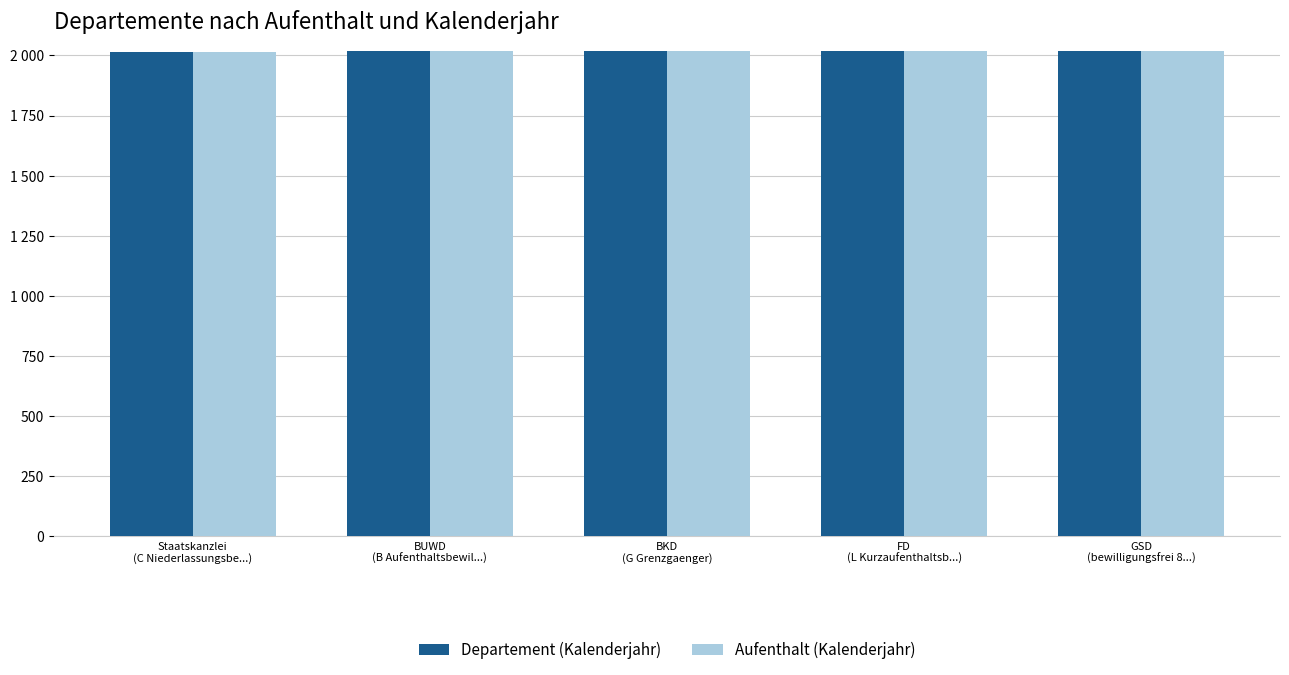

The value of Departement (Kalenderjahr) at BKD
(G Grenzgaenger) is 2018. True or false?

True